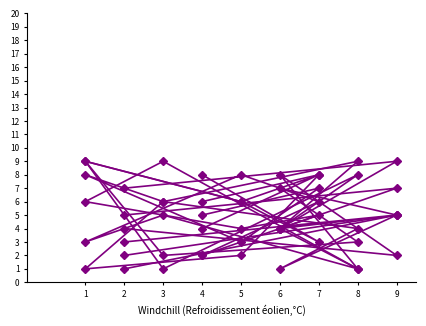

How many intersections are there between col_5 and col_8?

2